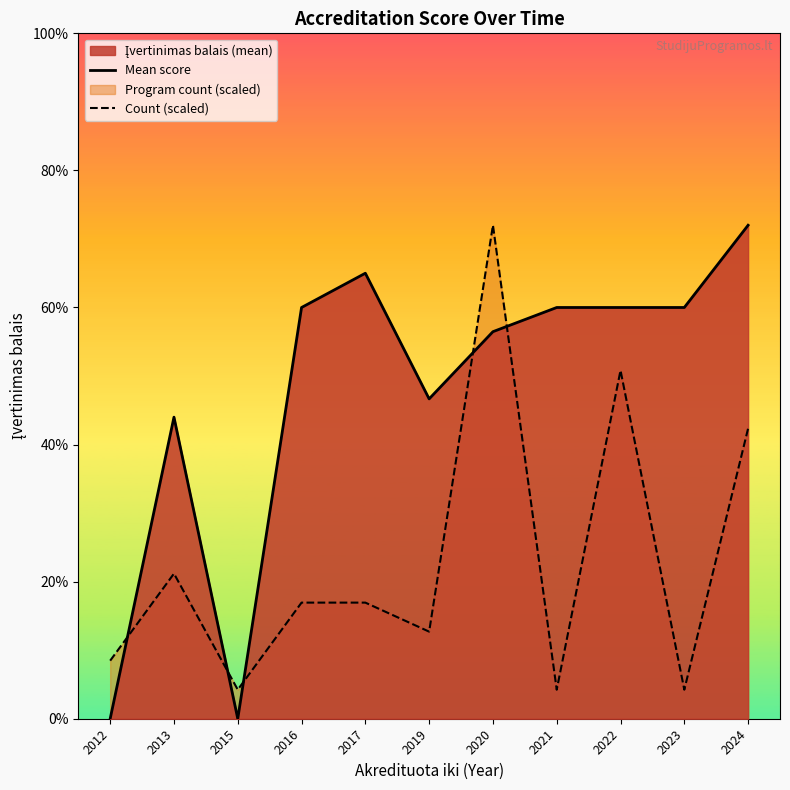

At how many categories does at least one series exceed 2?

9